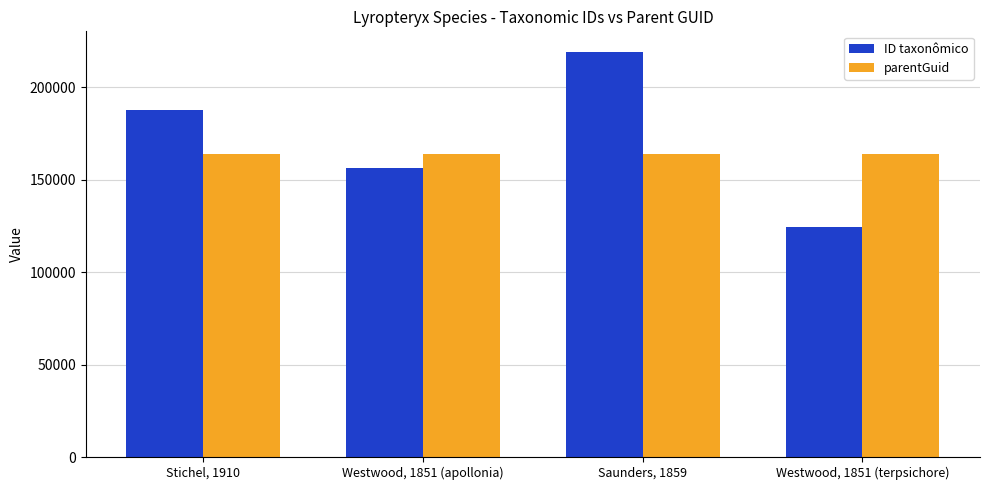

What is the difference between the ID taxonômico values at Stichel, 1910 and Saunders, 1859?

31676